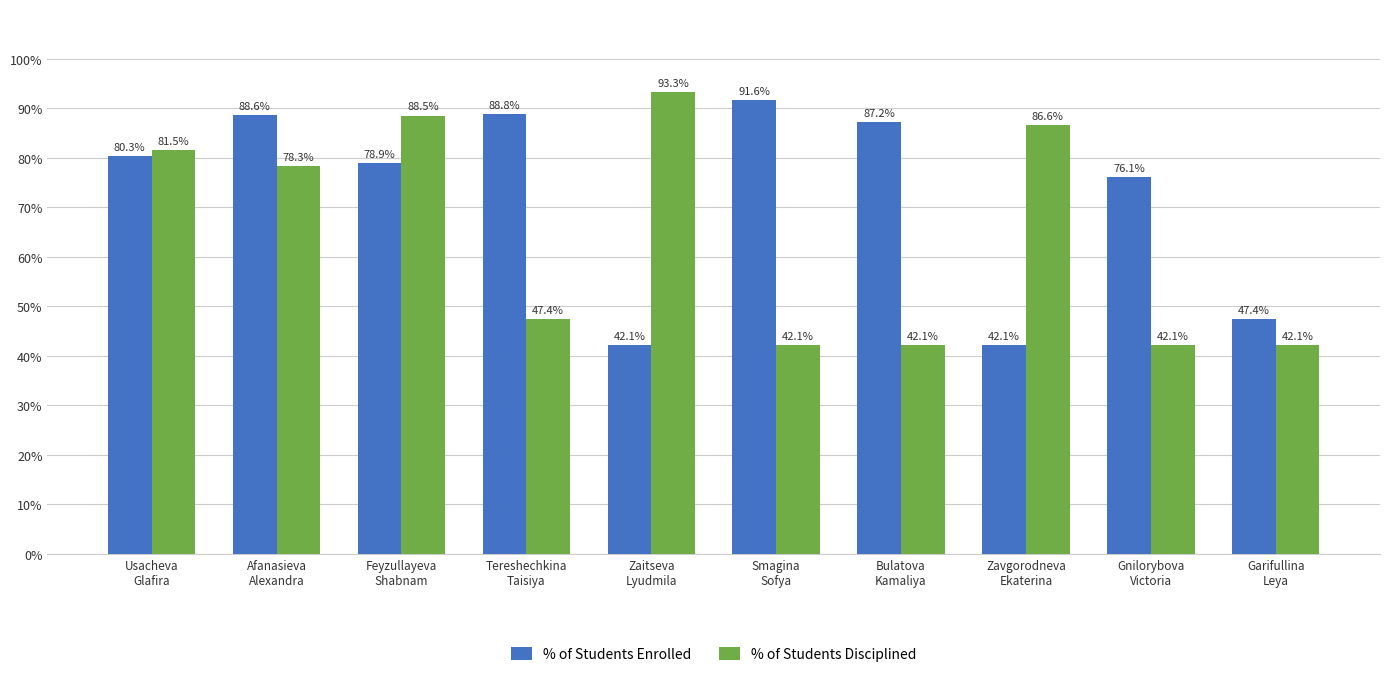

What are all the series names shown in the legend?

% of Students Enrolled, % of Students Disciplined